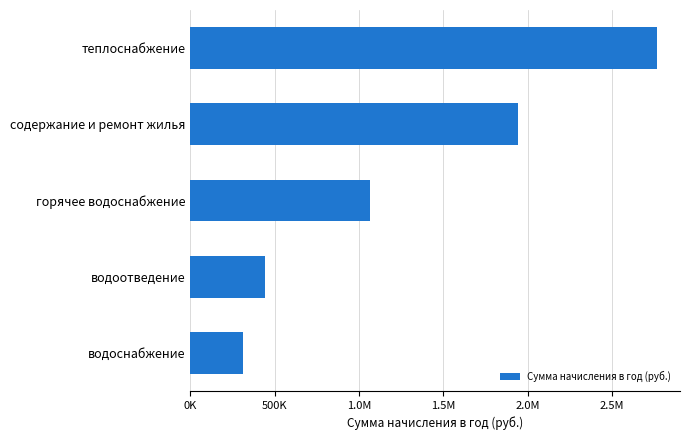

Does the chart contain any negative values?

No